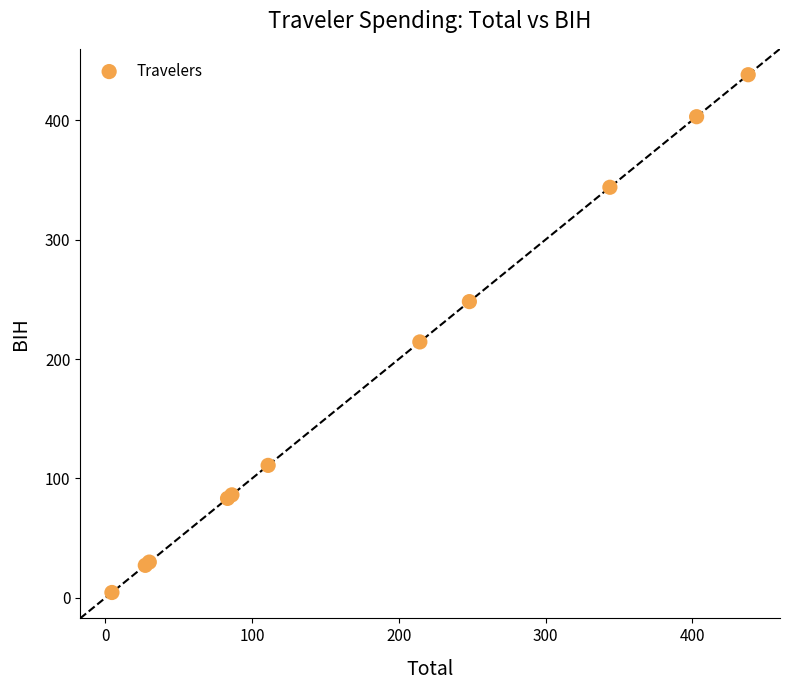

What Y value in the scatter plot is closest to 221?

214.3